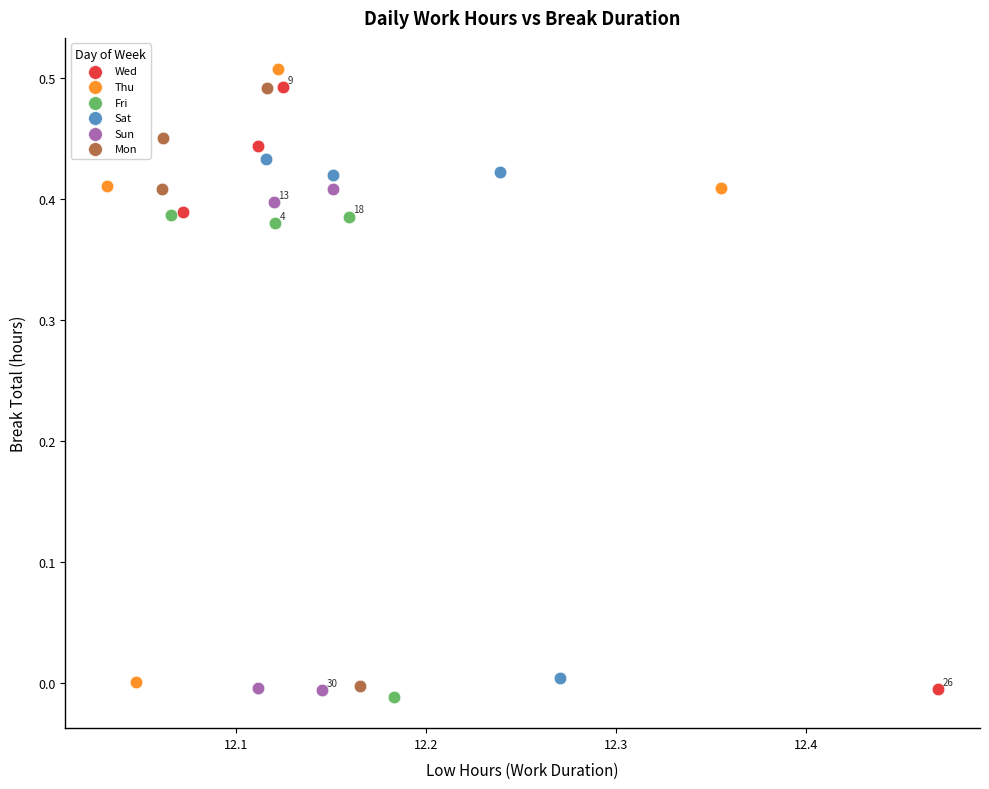

Which series has the widest spread of Y values?

Thu